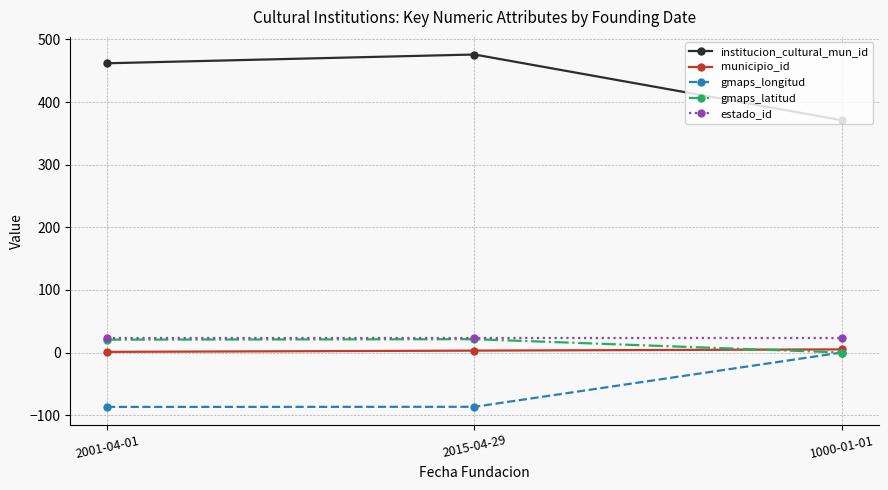

What is the label of the 3rd point from the left?

1000-01-01